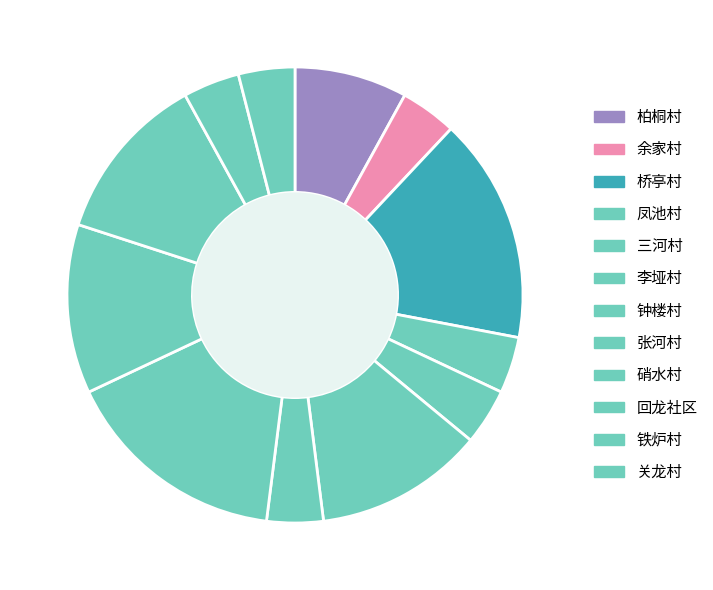

To the nearest percent, what is the difference between the largest and smallest slice percentages?

12%